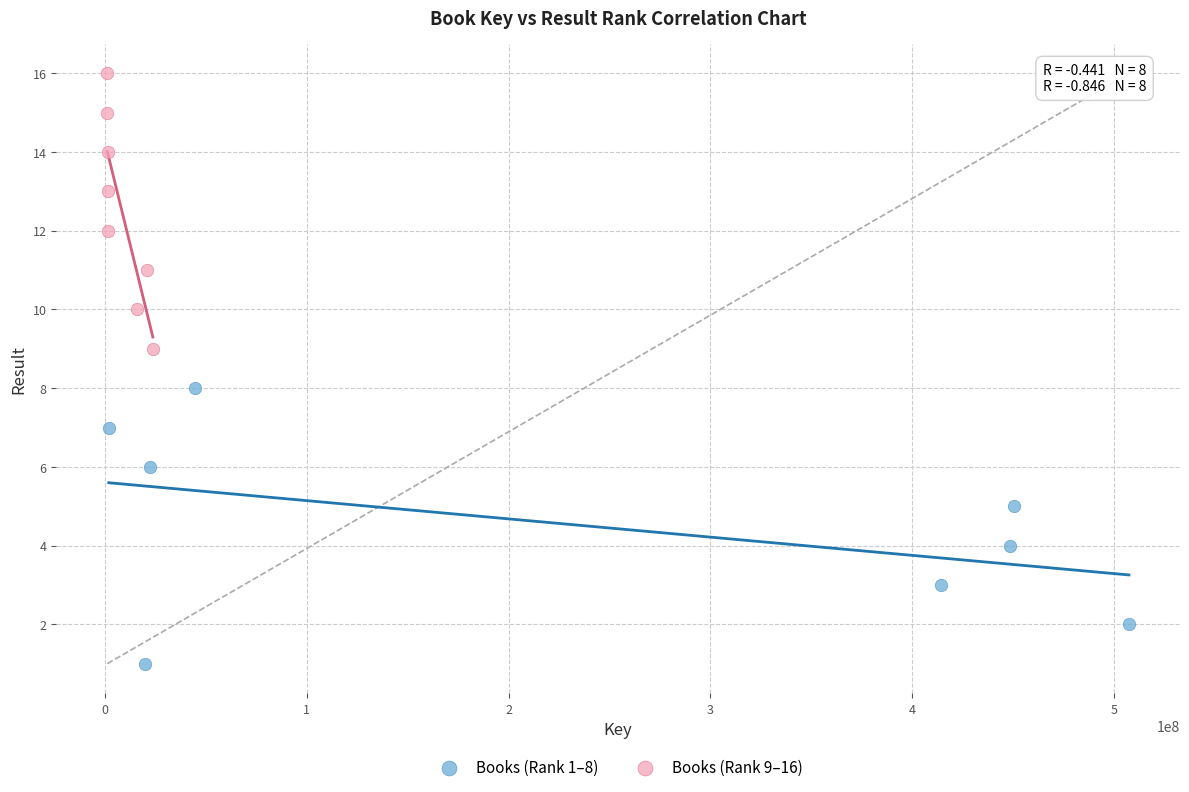

Which series contains the highest Y value?

Books (Rank 9–16)